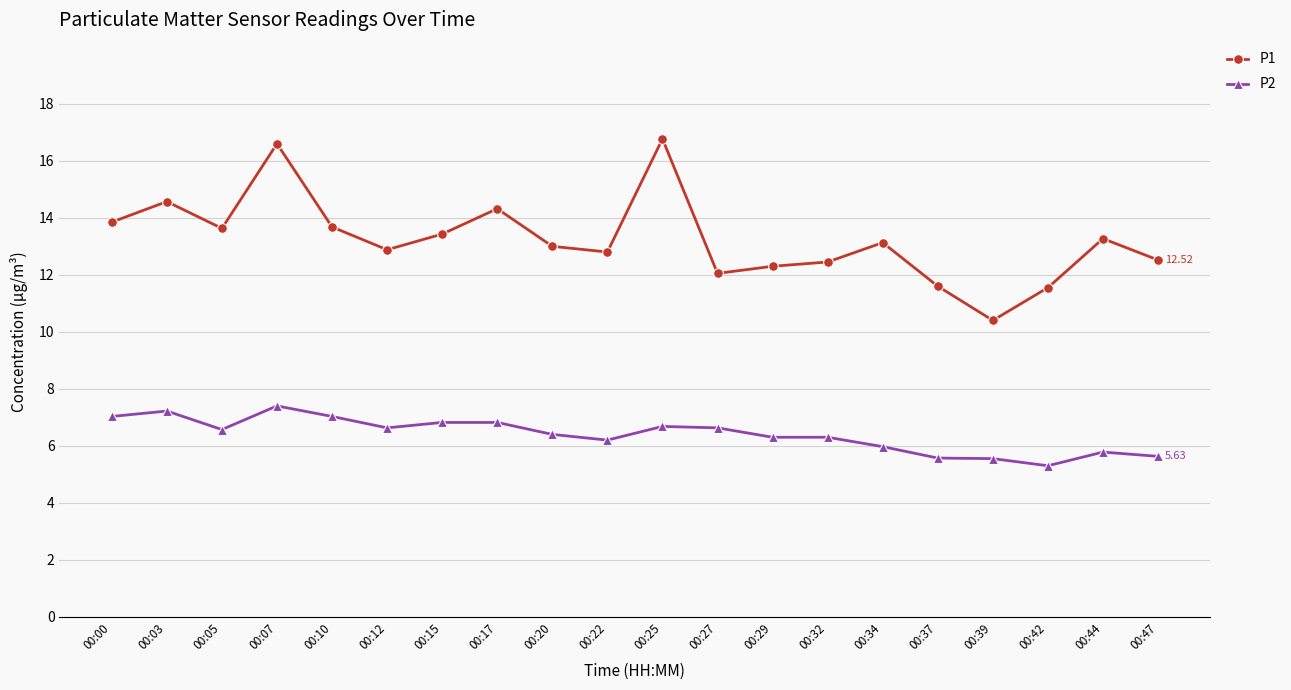

Where is the first local minimum for P1?

00:05